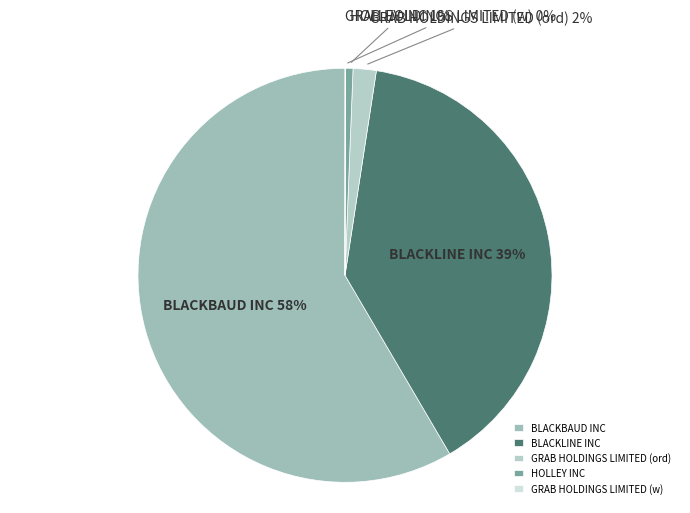

True or false: HOLLEY INC accounts for 1% of the total.

True